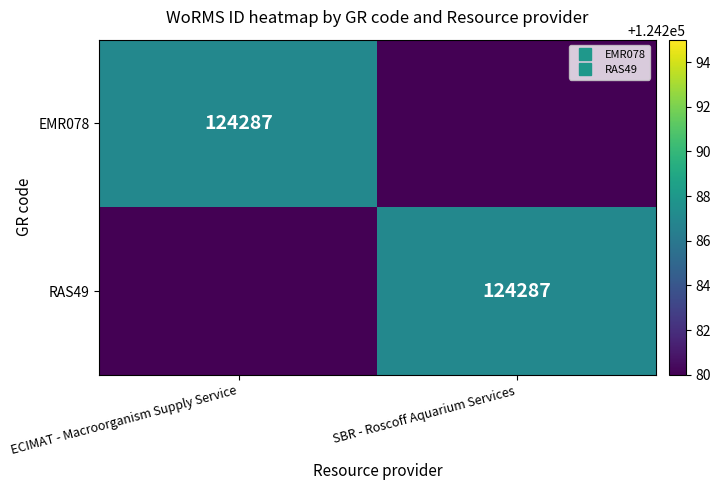

At which category is the sum across all series the highest?

ECIMAT - Macroorganism Supply Service